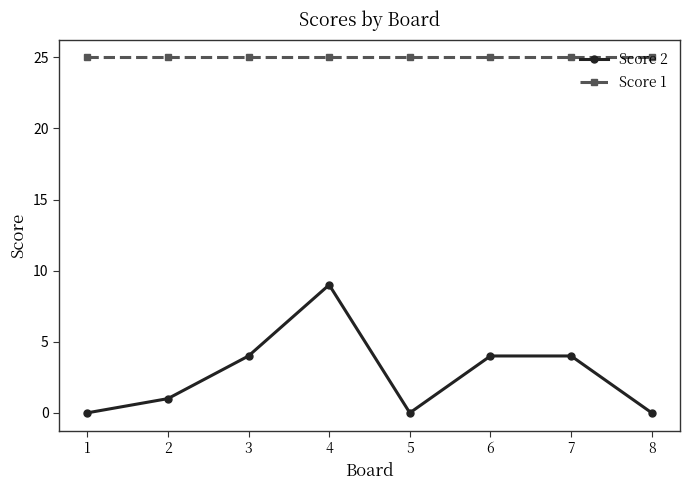

Does the chart have visible grid lines?

No